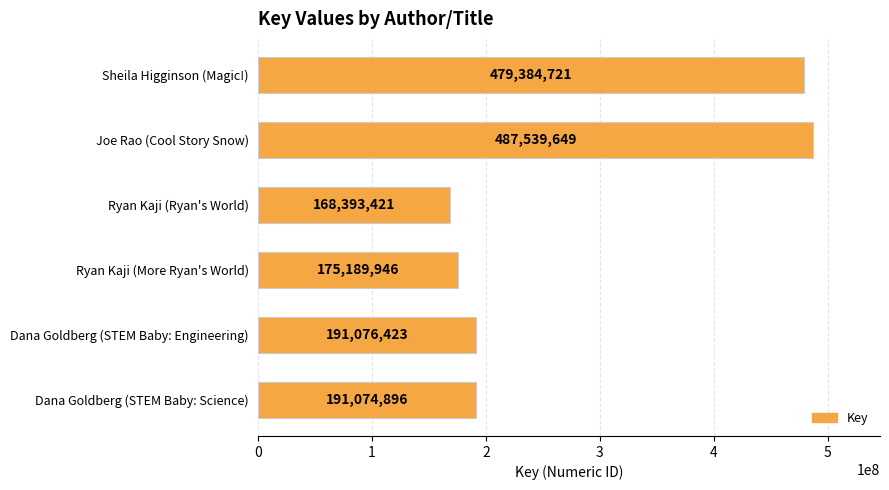

What value does the data have at Ryan Kaji (Ryan's World)?

168393421